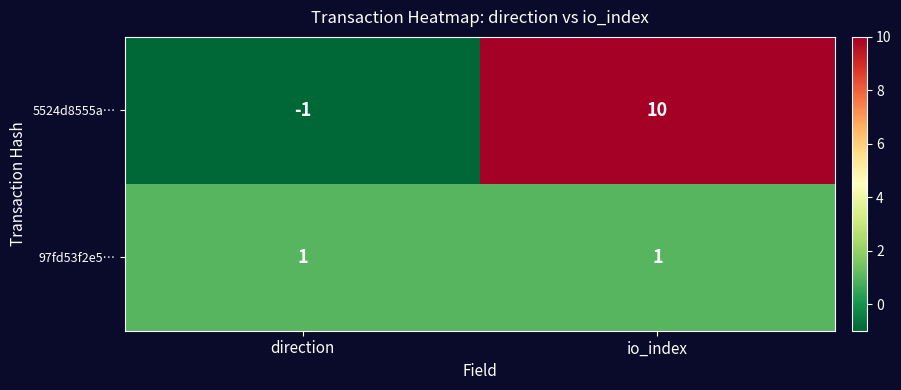

How many series are shown in this chart?

2